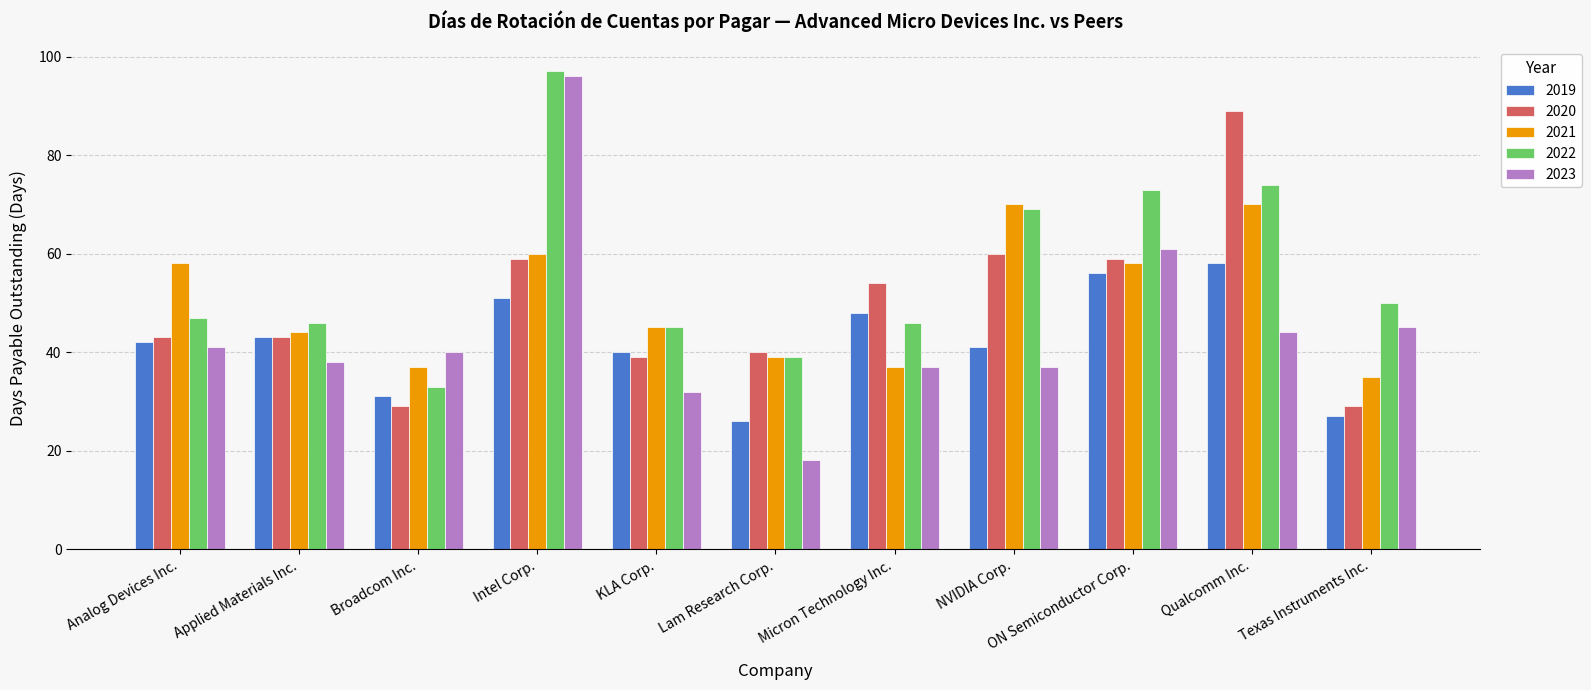

The 2023 series shows 45 at Texas Instruments Inc.. True or false?

True